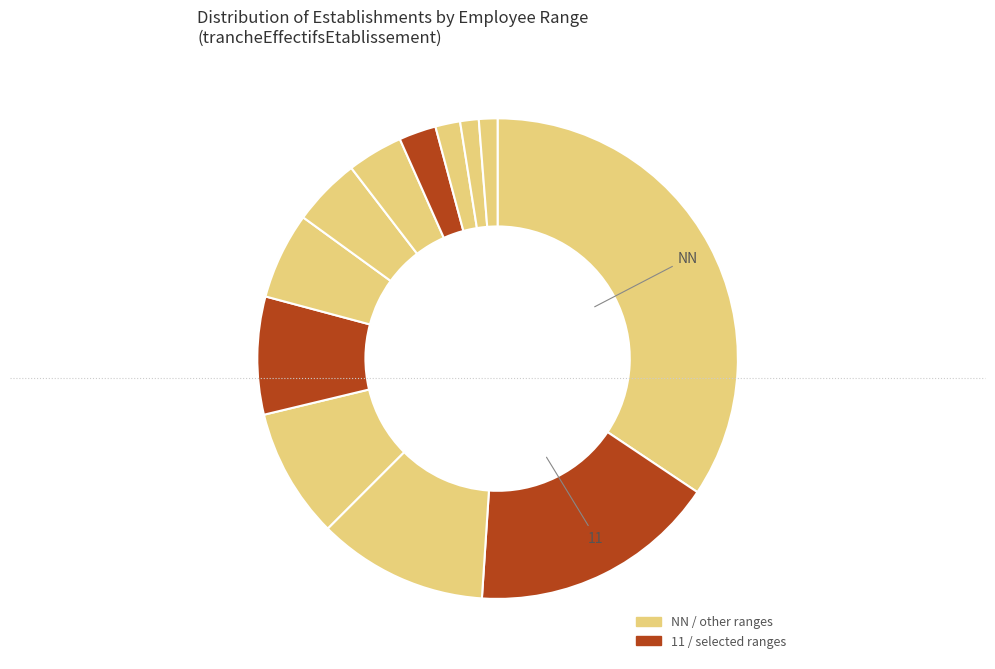

How many slices are in this pie chart?

12